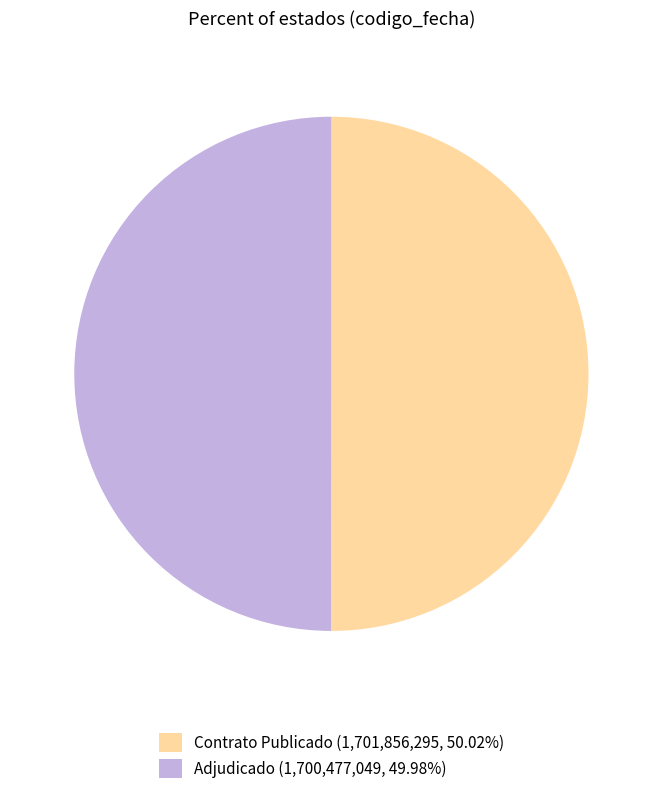

Combined, do Adjudicado (1,700,477,049, 49.98%) and Contrato Publicado (1,701,856,295, 50.02%) account for over 50%?

Yes